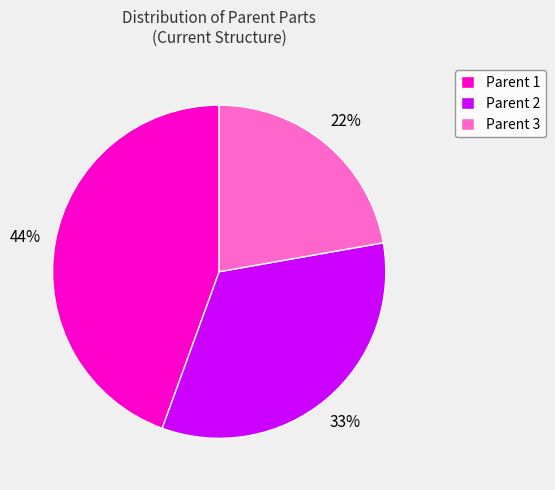

Rank the categories by value from lowest to highest.

Parent 3, Parent 2, Parent 1